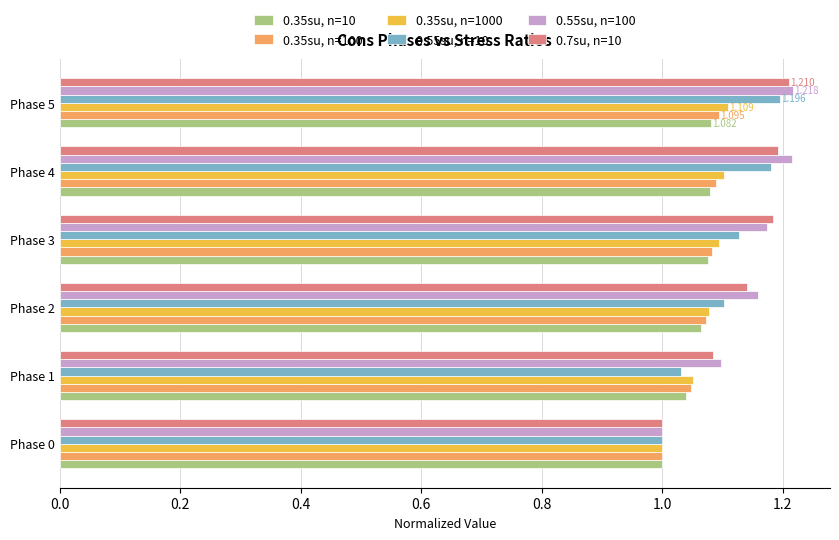

At how many categories does at least one series exceed 1?

5